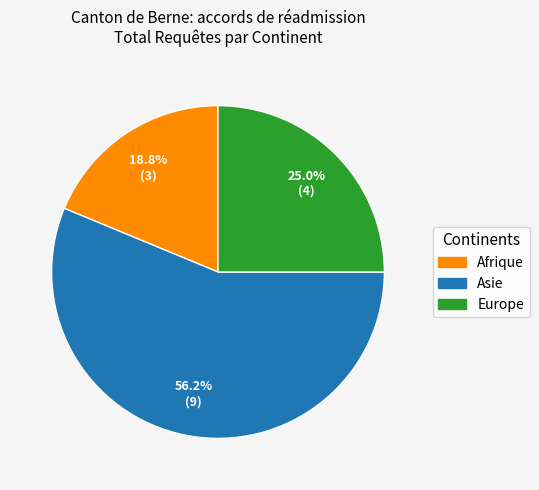

To the nearest percent, what is the average slice percentage?

33%